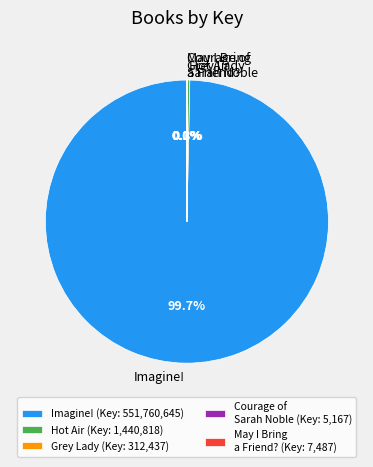

To the nearest percent, what is the difference between the largest and smallest slice percentages?

100%